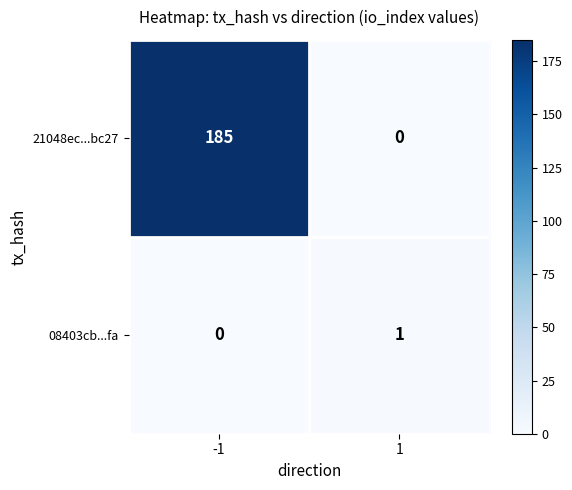

Reading left to right, what are all the values shown in this chart?

21048ec...bc27: 185	0
08403cb...fa: 0	1